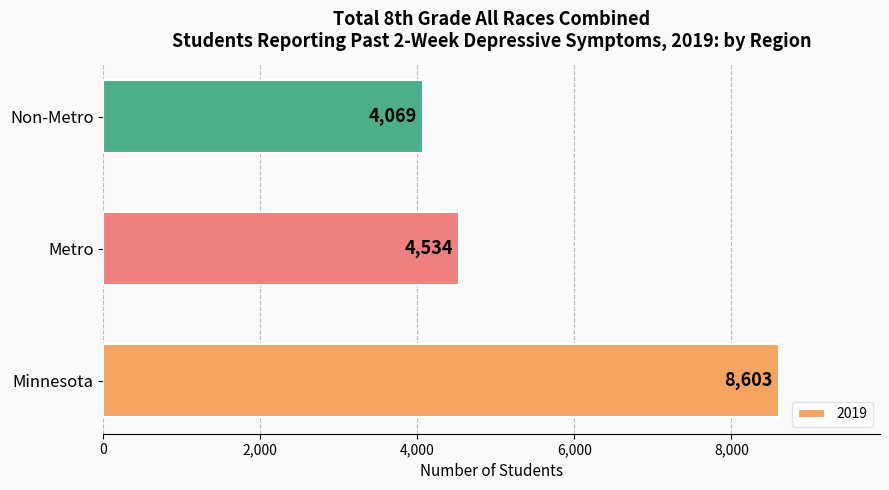

At which category does the chart reach its peak across all series?

Minnesota